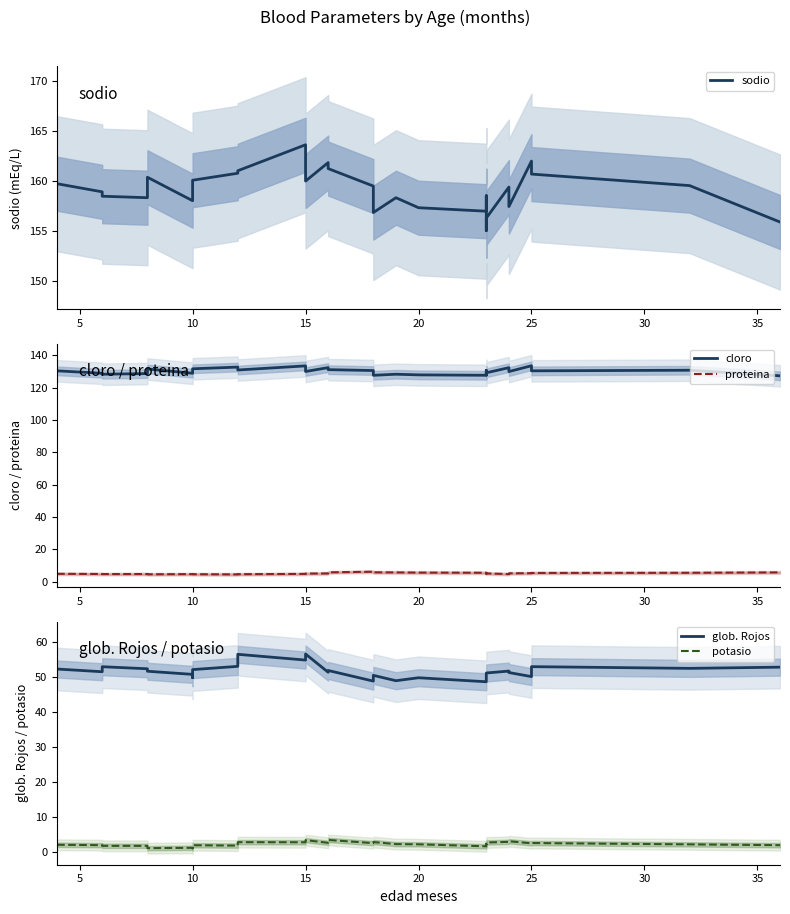

How many lines are shown in the chart?

5